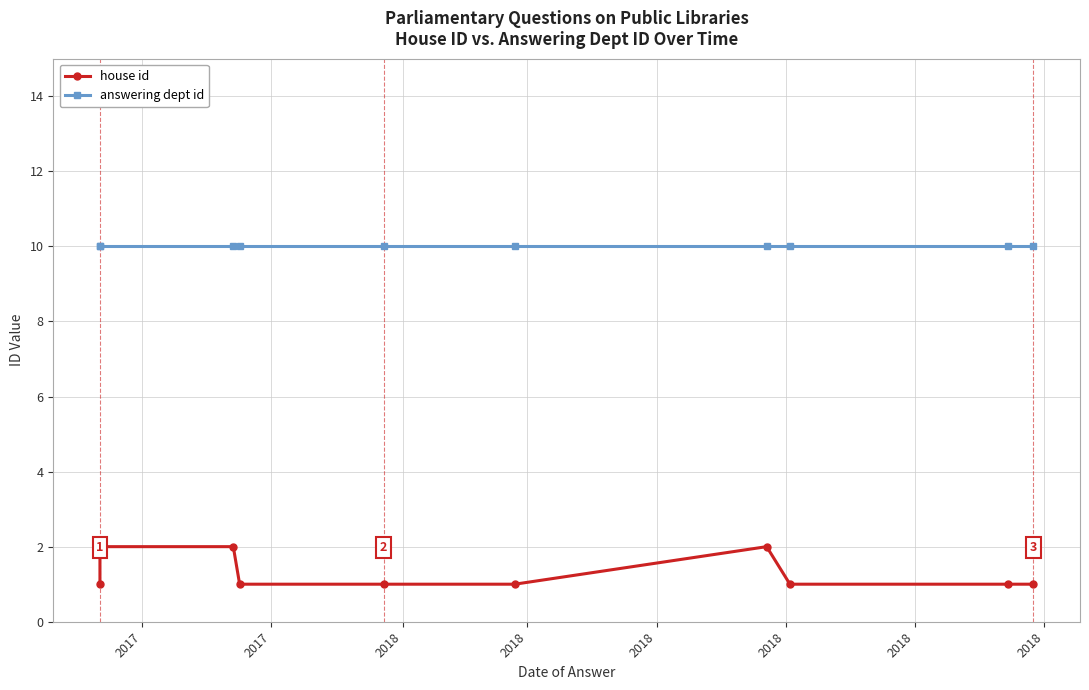

Reading left to right, extract all data points from this chart.

house id: 1	2	2	1	1	1	2	1	1	1
answering dept id: 10	10	10	10	10	10	10	10	10	10